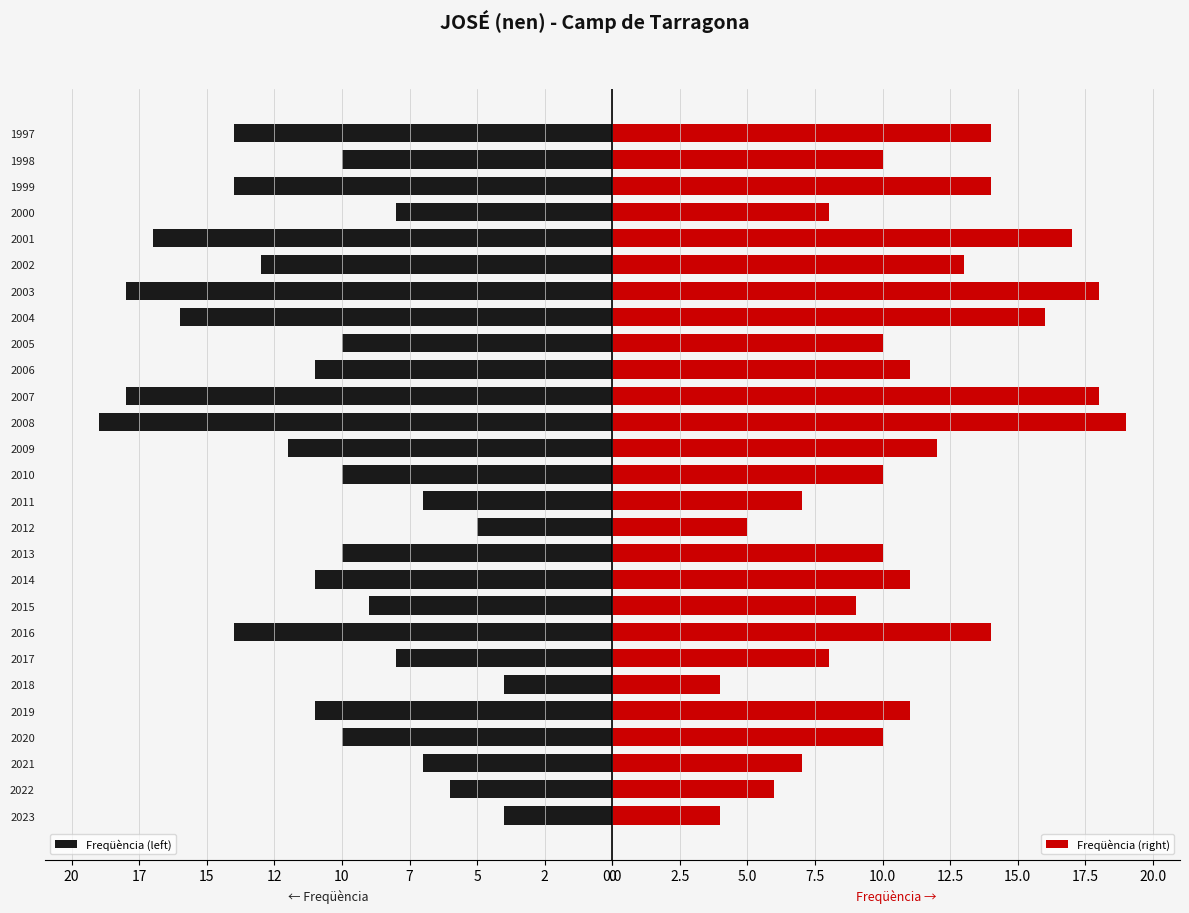

What is the highest value of the Freqüència (left) series?

19